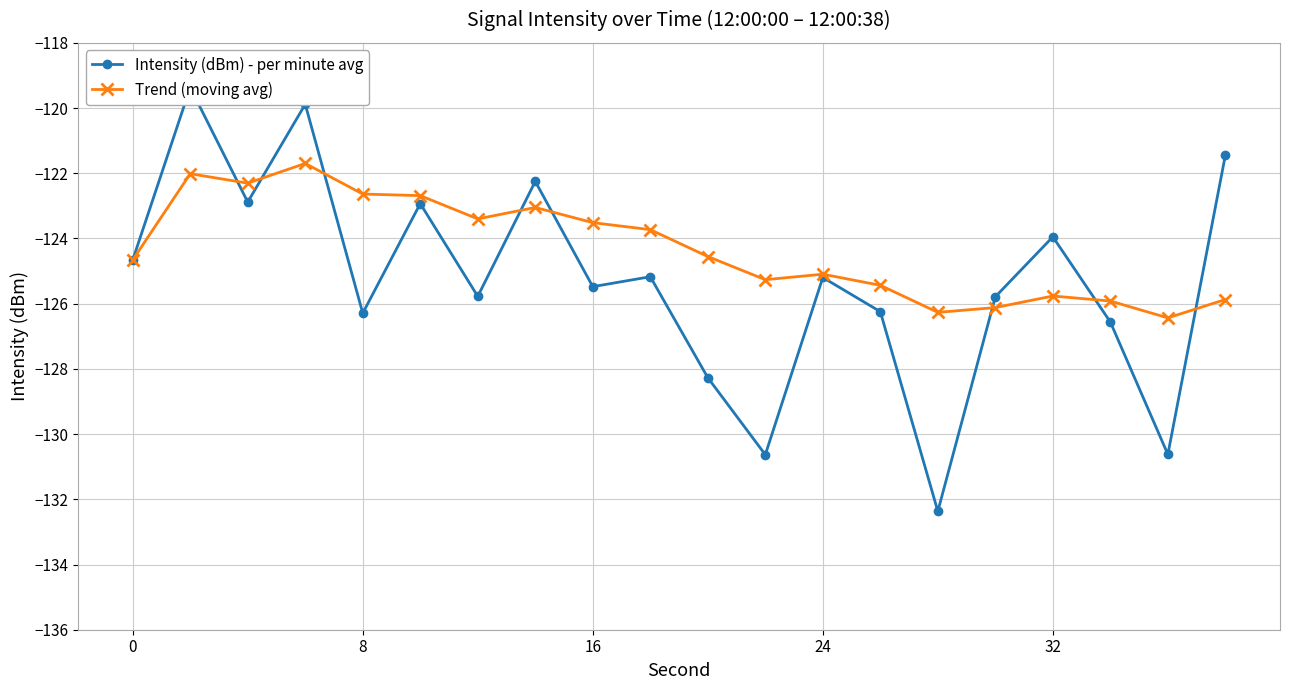

True or false: Trend (moving avg) has a value of -65.4 at 24.

False